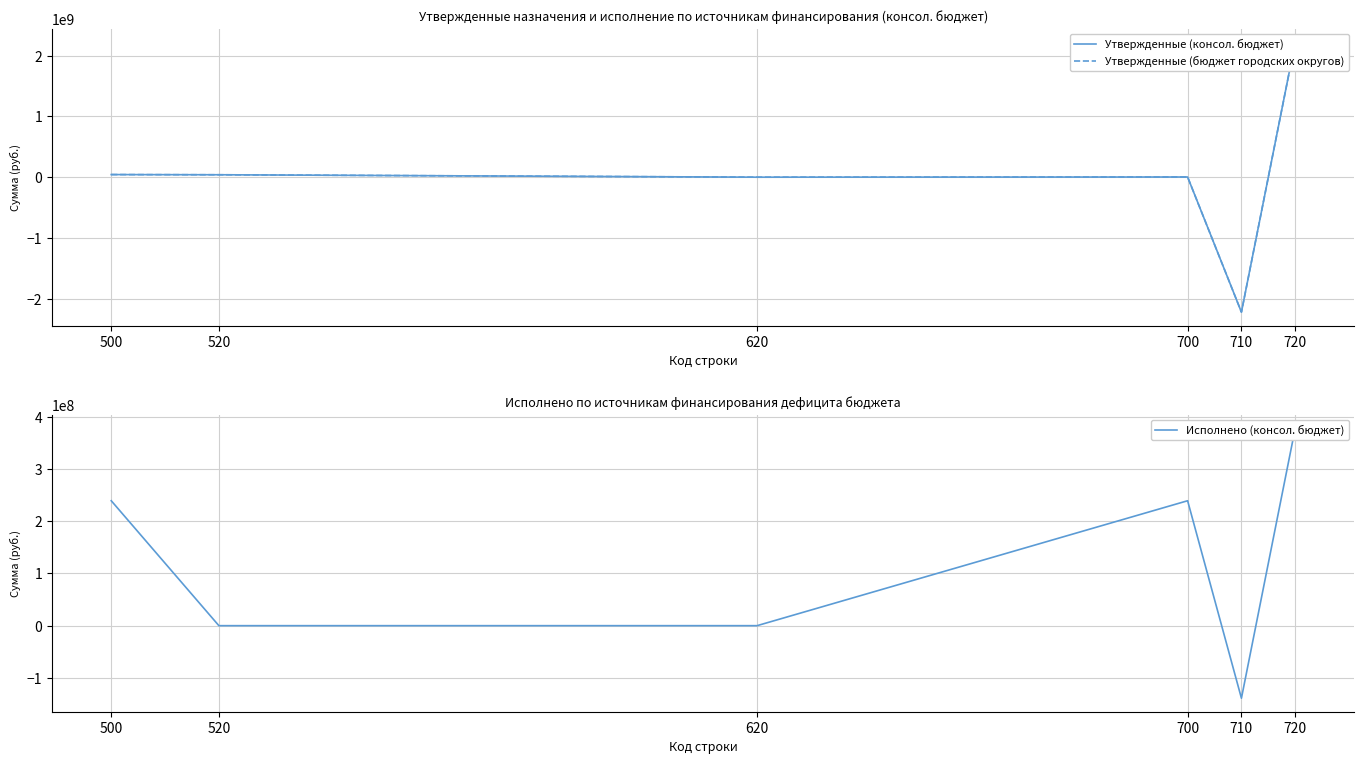

What is the difference between the maximum and second lowest values in the Исполнено (консол. бюджет) series?

378476657.3